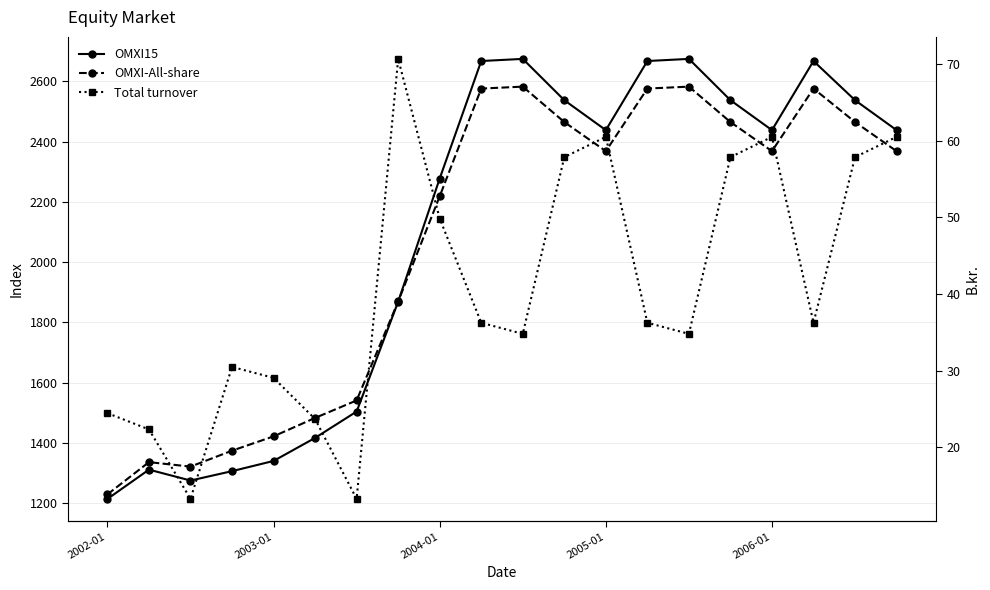

True or false: Total turnover and OMXI15 cross at least once.

False